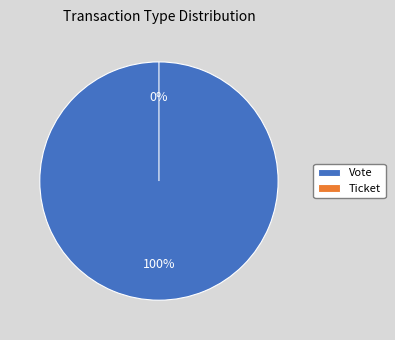

Is the sum of Vote and Ticket greater than half?

Yes